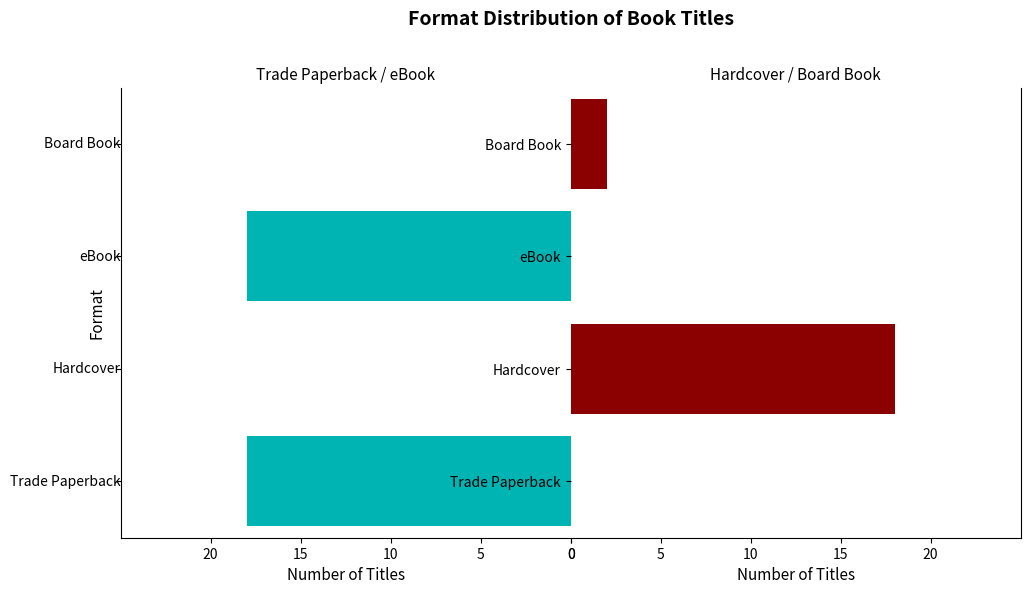

Is it true that Hardcover / Board Book equals 4 at Board Book?

False